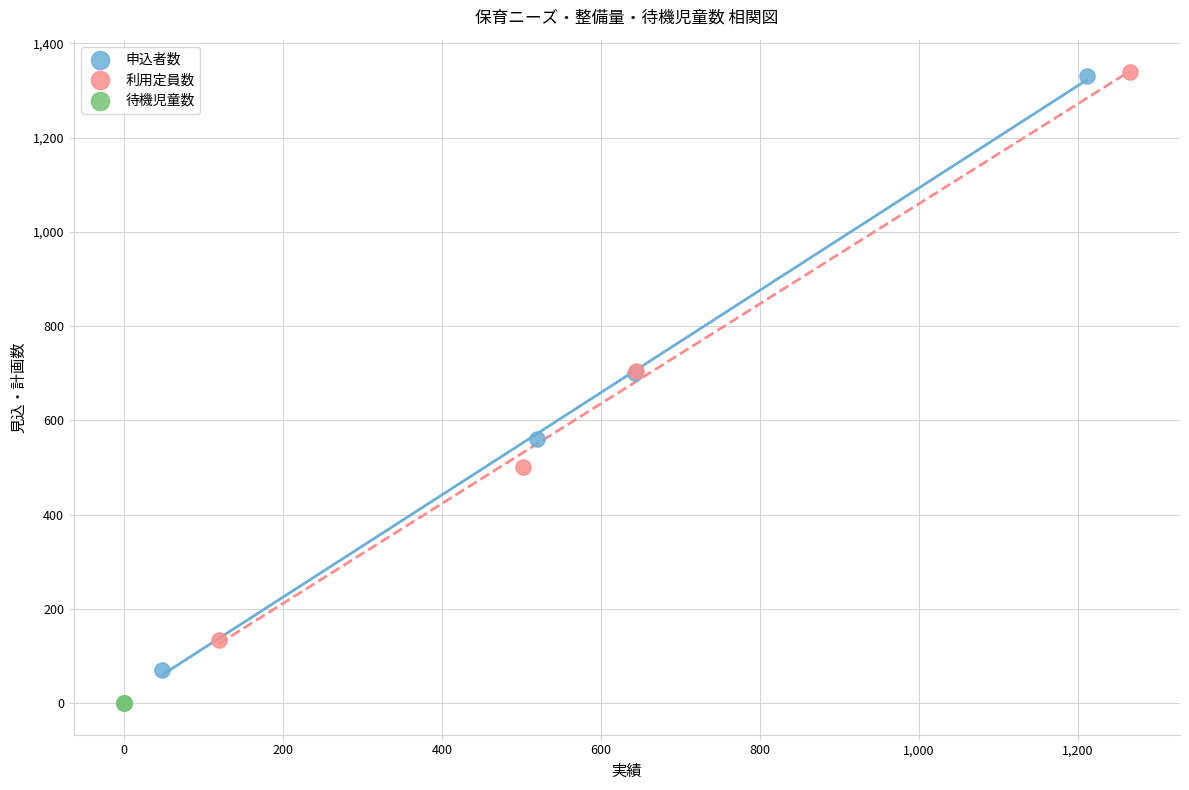

Which series reaches the minimum Y coordinate?

待機児童数